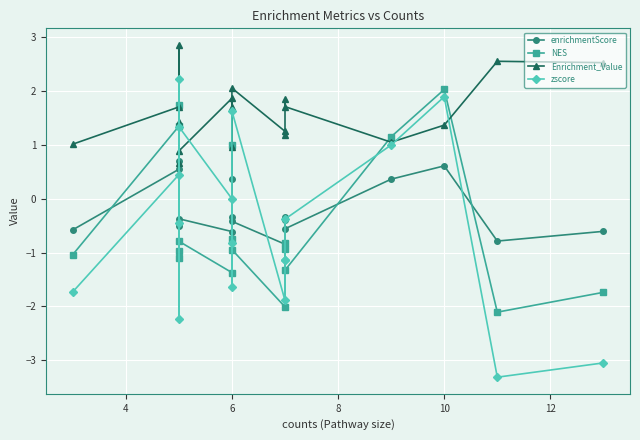

How many data points in Enrichment_Value are less than 1?

3